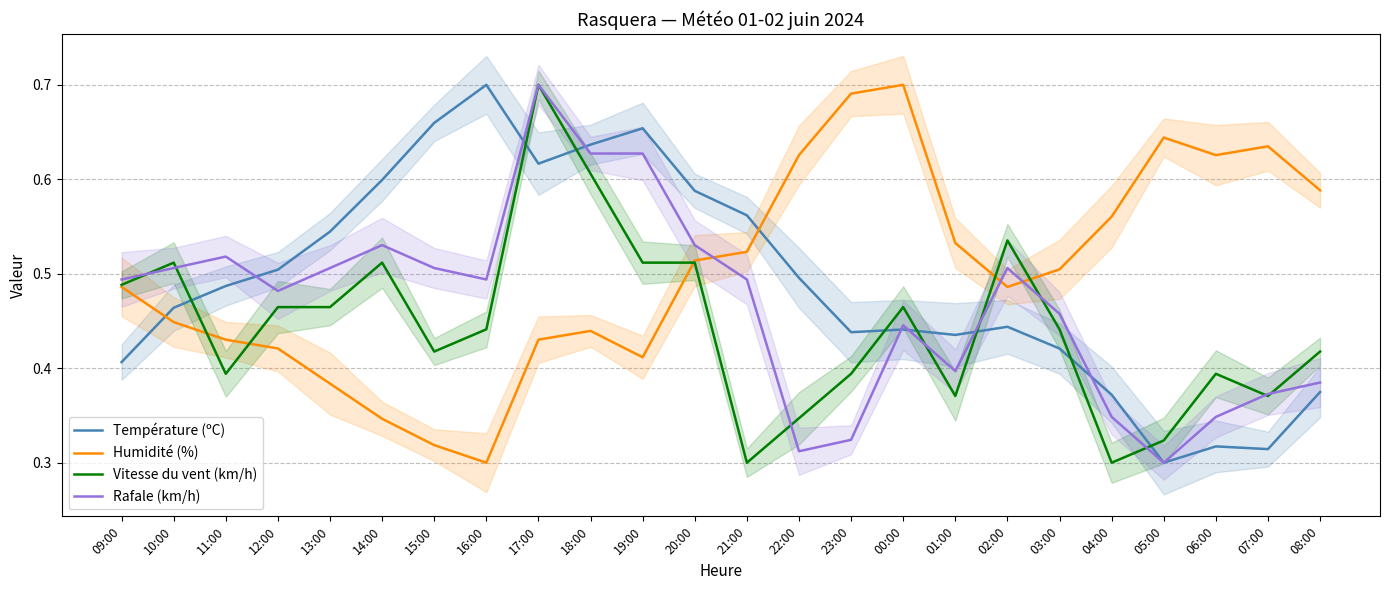

How many interior local valleys does the Rafale (km/h) series have?

5